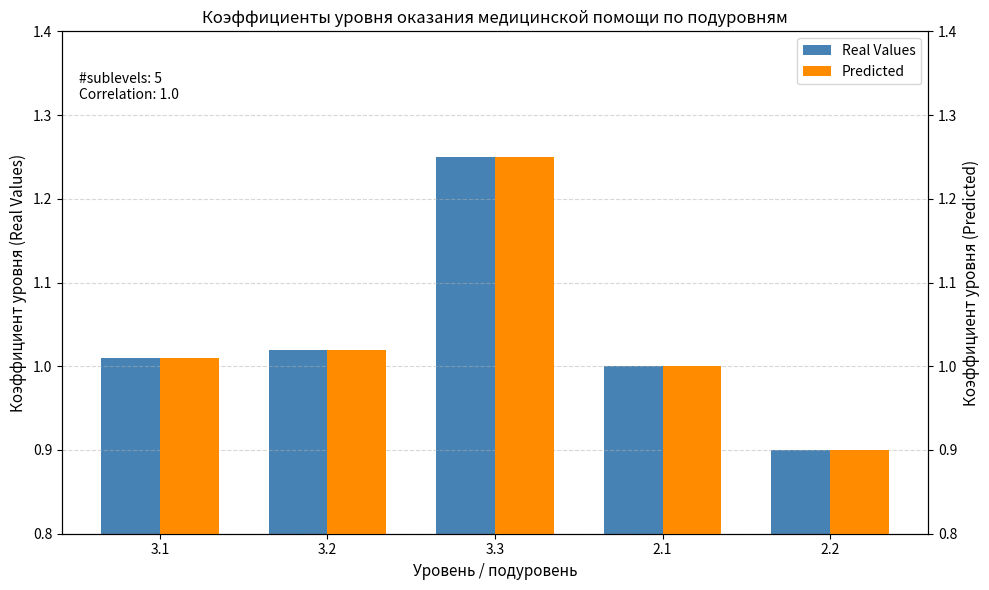

What is the approximate value of Predicted at 3.2?

1.0